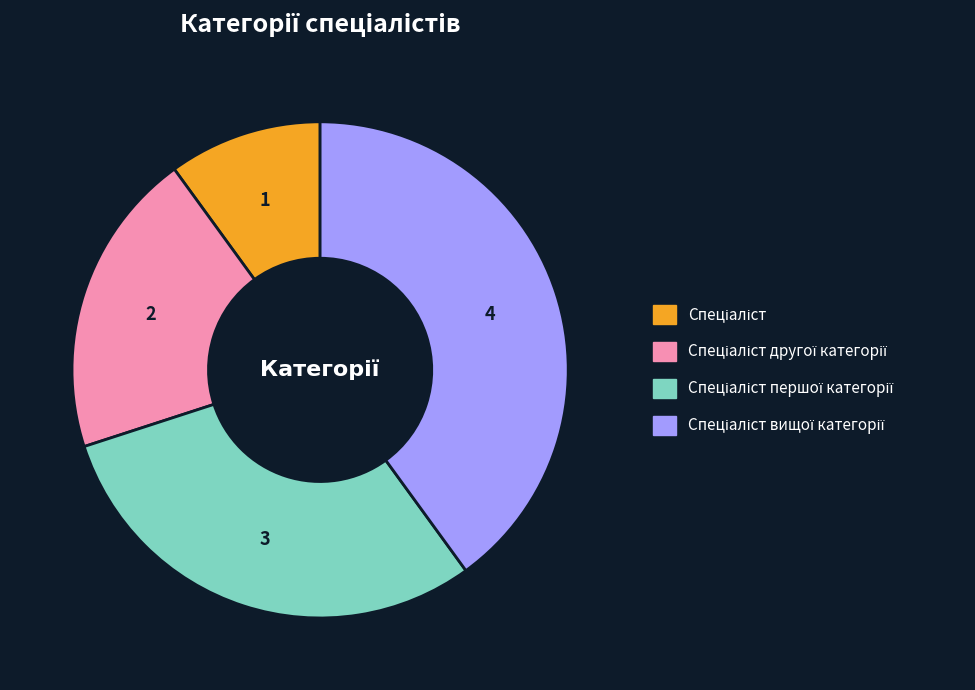

Count the number of slices in the pie.

4